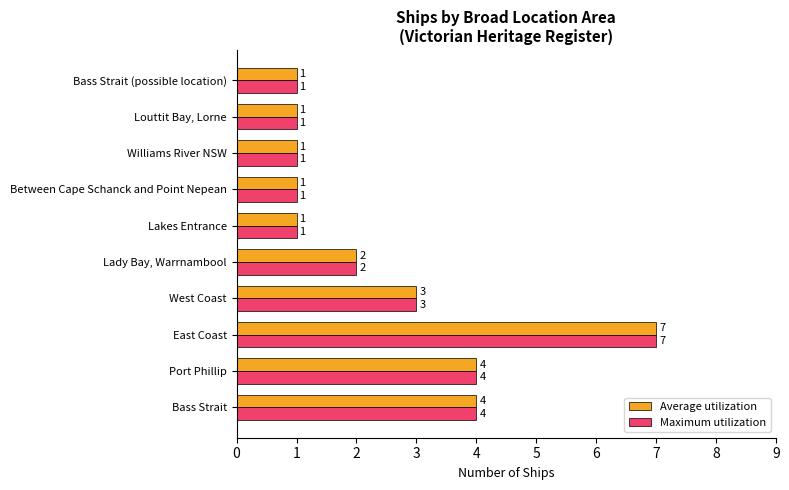

What is the sum of the Maximum utilization values at Lady Bay, Warrnambool and Louttit Bay, Lorne?

3